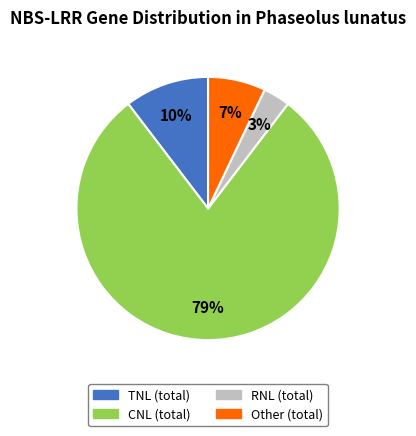

What percentage is the Other (total) slice, to the nearest percent?

7%